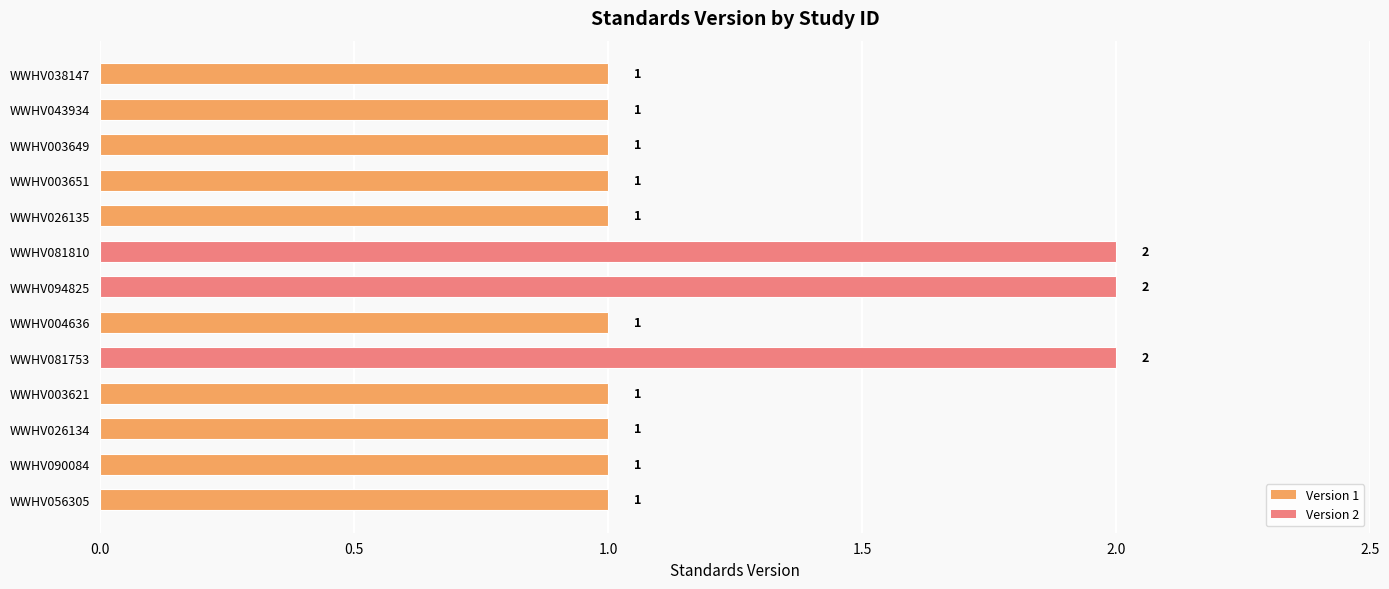

What is the sum of all values?

16